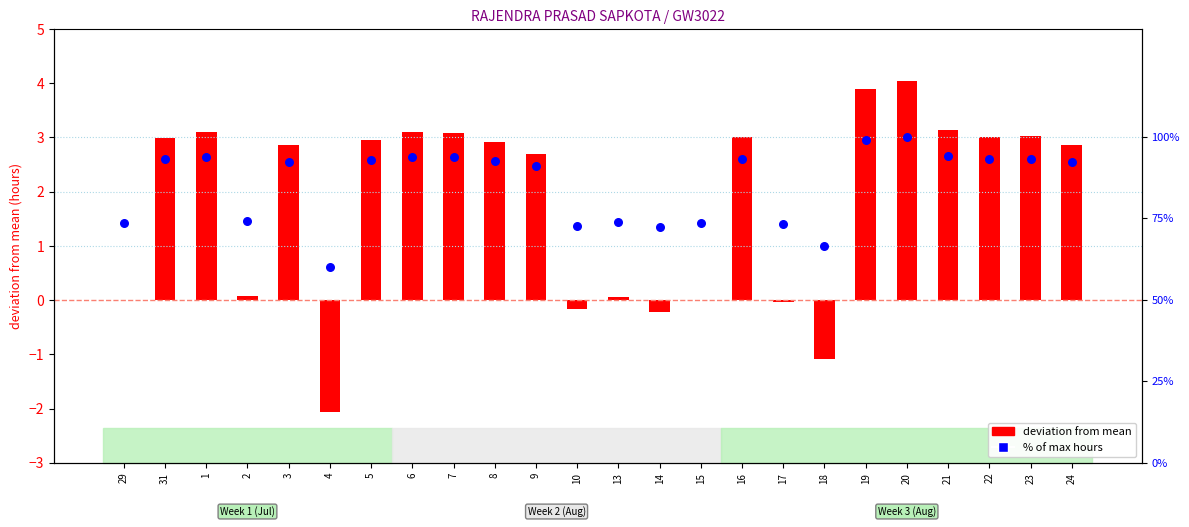

What are all the series names shown in the legend?

deviation from mean, % of max hours